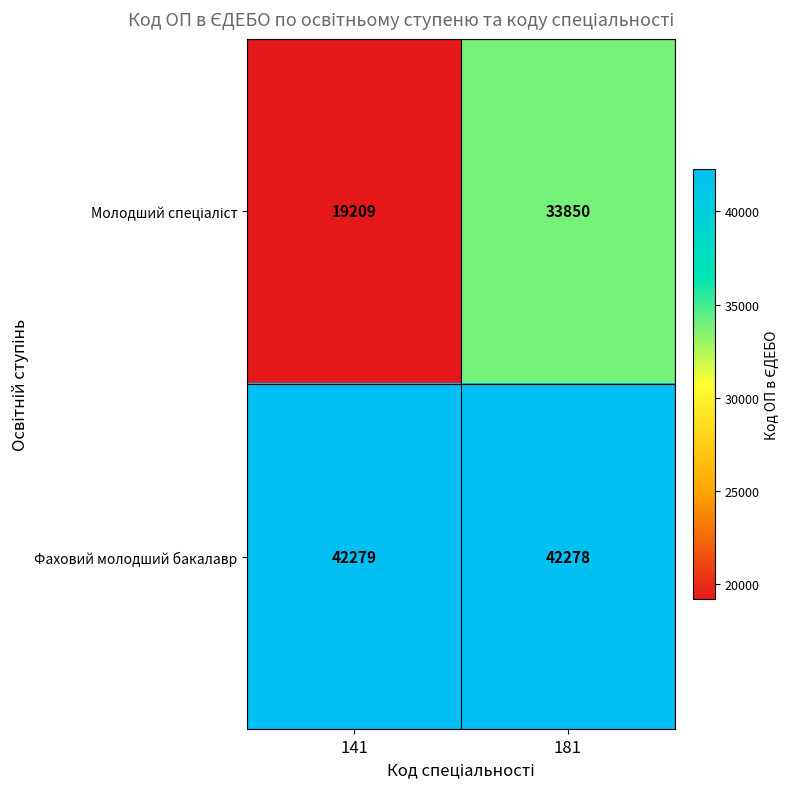

List the labels in order of Фаховий молодший бакалавр value, largest first.

141, 181